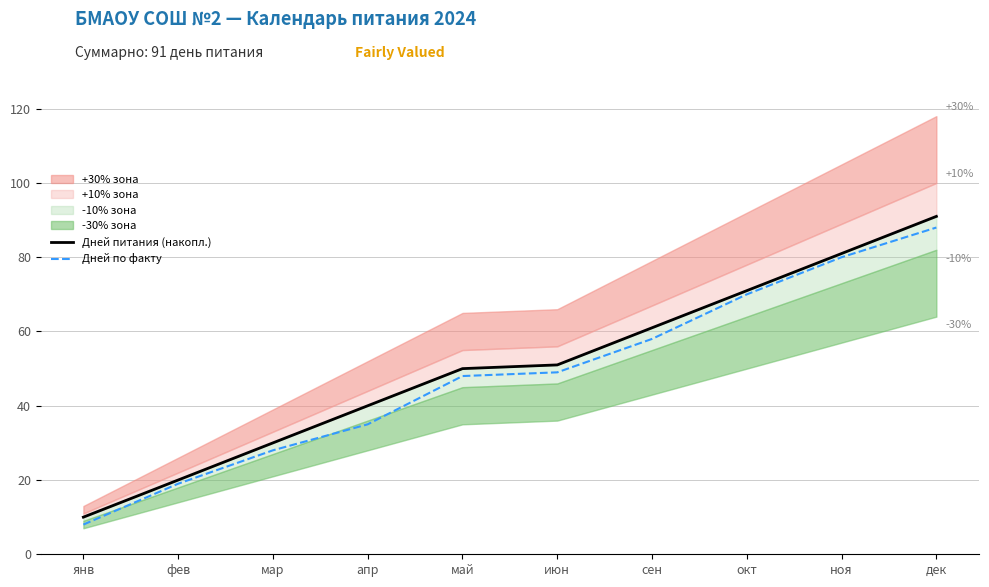

True or false: Дней по факту and Дней питания (накопл.) intersect in this chart.

False